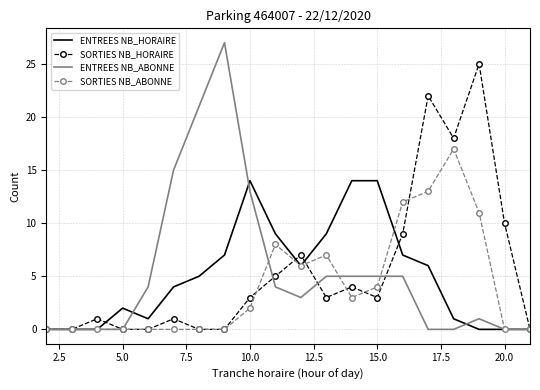

What are all the series names shown in the legend?

ENTREES NB_HORAIRE, SORTIES NB_HORAIRE, ENTREES NB_ABONNE, SORTIES NB_ABONNE